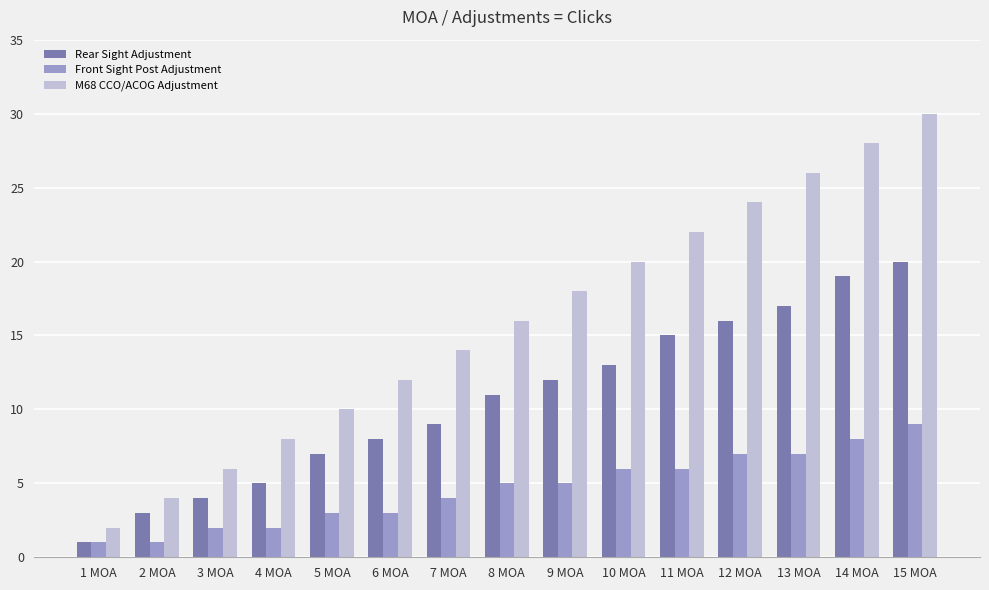

Which series has the widest spread of values?

M68 CCO/ACOG Adjustment